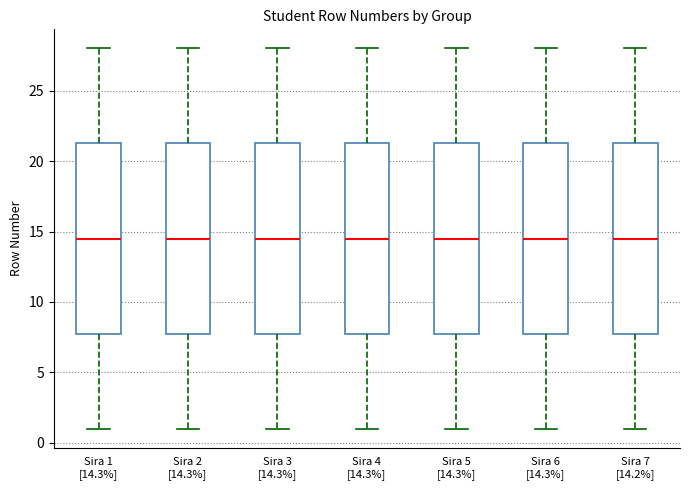

Reading left to right, transcribe this box plot: for each box, give where its median line is, the range the box spans, and where its two whiskers end, as read against the y-axis. The values are not printed on the chart, so give them approximately, as read against the axis.

Sira 1 [14.3%]: median 14.5, box 8.0 to 21.5, whiskers 1.0 to 28.0
Sira 2 [14.3%]: median 14.5, box 8.0 to 21.5, whiskers 1.0 to 28.0
Sira 3 [14.3%]: median 14.5, box 8.0 to 21.5, whiskers 1.0 to 28.0
Sira 4 [14.3%]: median 14.5, box 8.0 to 21.5, whiskers 1.0 to 28.0
Sira 5 [14.3%]: median 14.5, box 8.0 to 21.5, whiskers 1.0 to 28.0
Sira 6 [14.3%]: median 14.5, box 8.0 to 21.5, whiskers 1.0 to 28.0
Sira 7 [14.2%]: median 14.5, box 8.0 to 21.5, whiskers 1.0 to 28.0